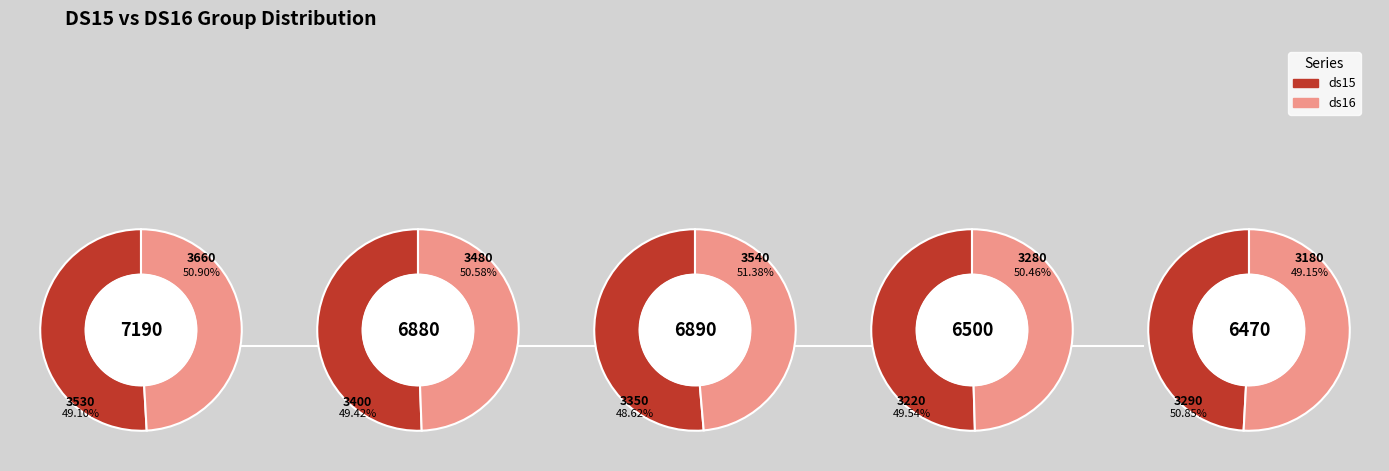

Does any single category account for the majority?

No